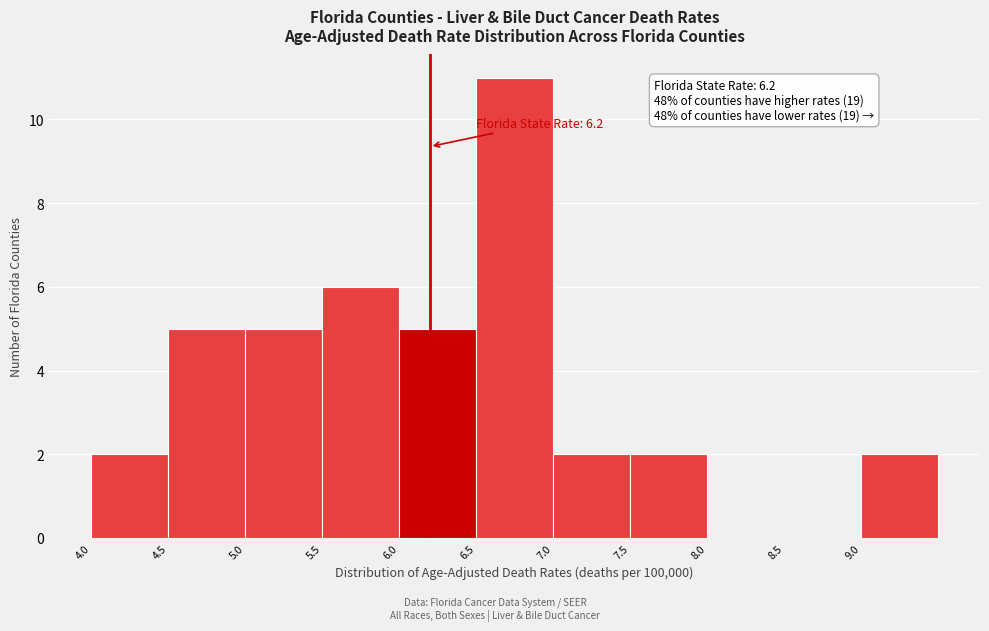

Over which range of the x-axis is the bar tallest?

6.5 to 7.0